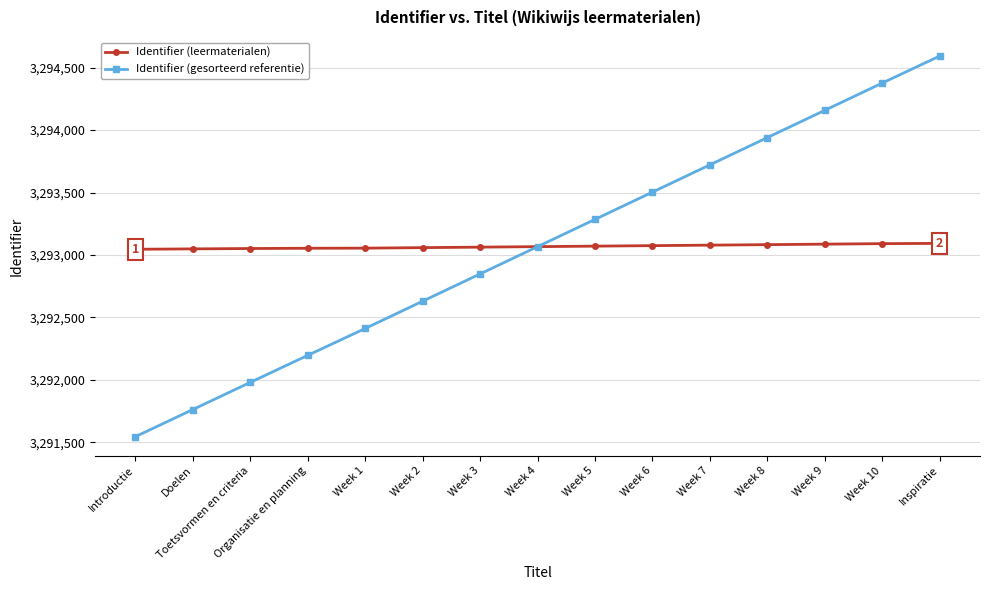

What is the label of the 10th point from the left?

Week 6